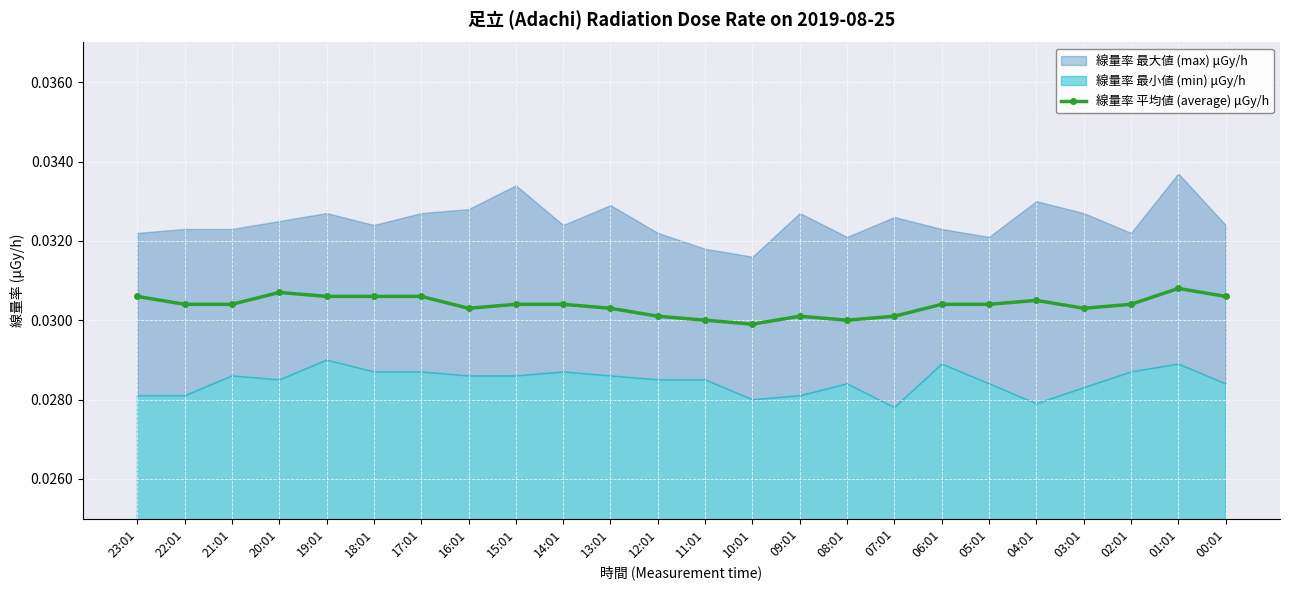

Which label corresponds to the largest value in the chart?

01:01